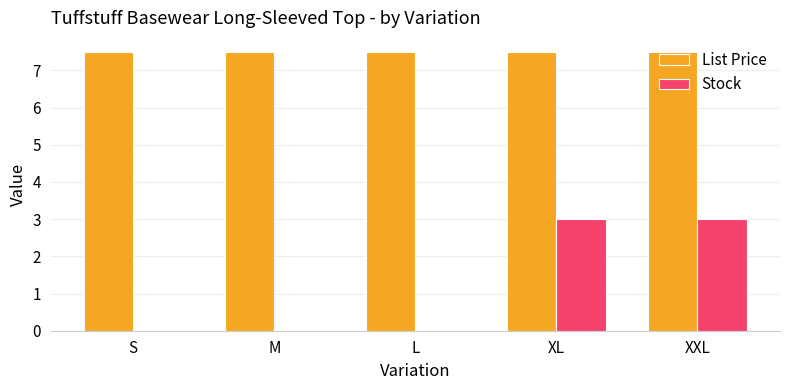

Is the value of List Price at XL greater than the value of Stock at XL?

Yes